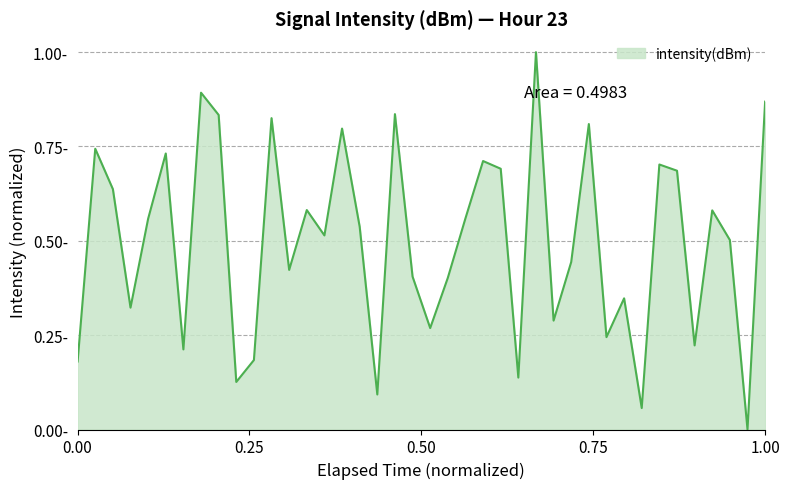

What is the value of the 19th point from the left?

0.8